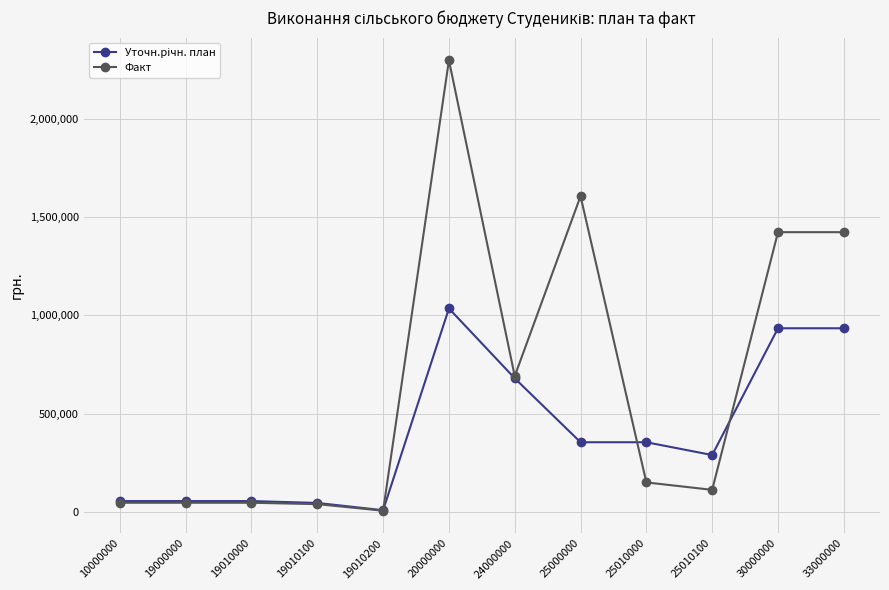

The Факт series shows 200954.4 at 25010100. True or false?

False